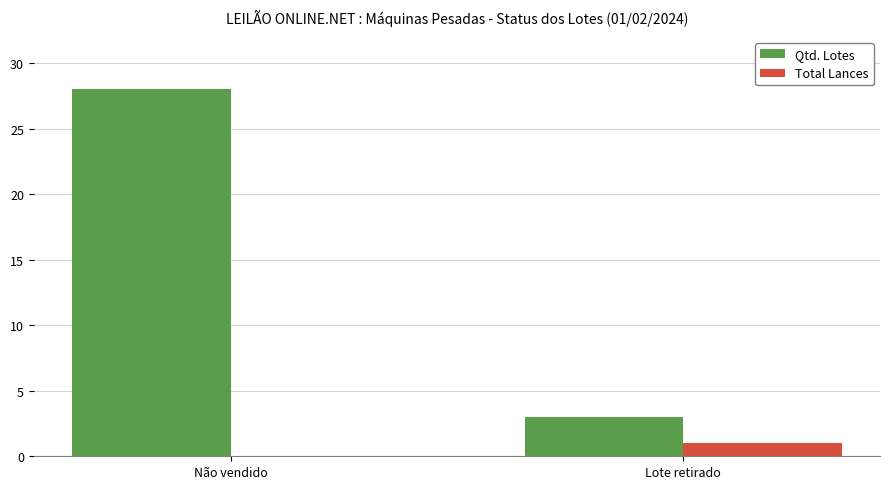

Between Não vendido and Lote retirado, which series saw the biggest shift?

Qtd. Lotes